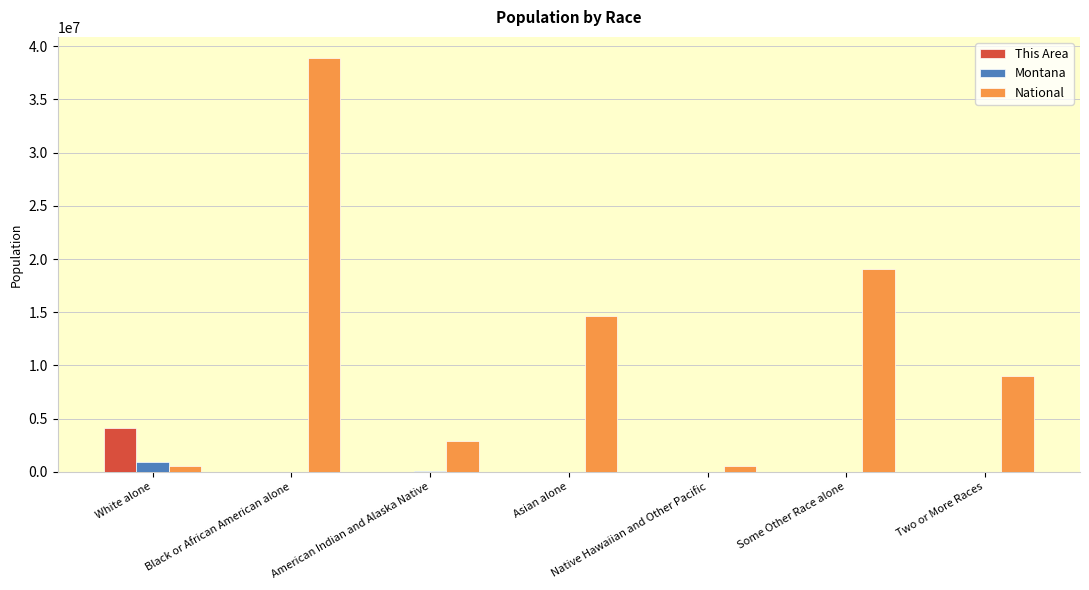

What is the sum of all This Area values?

4149226